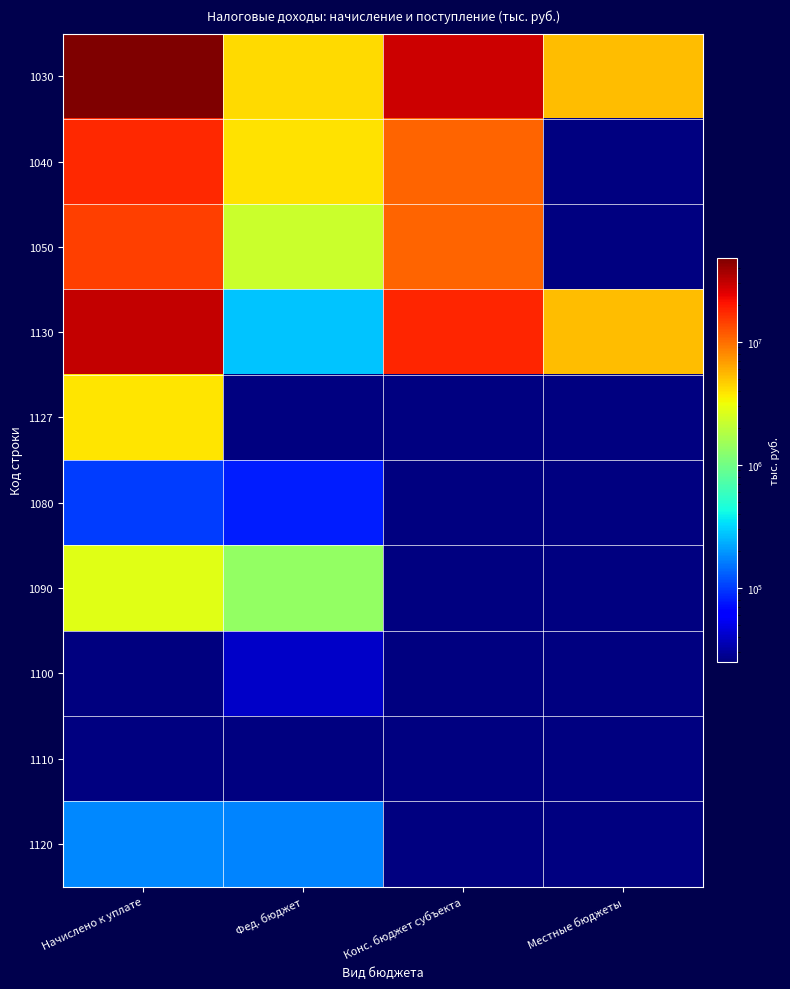

Is it true that 1080 equals 102283.0 at Начислено к уплате?

True